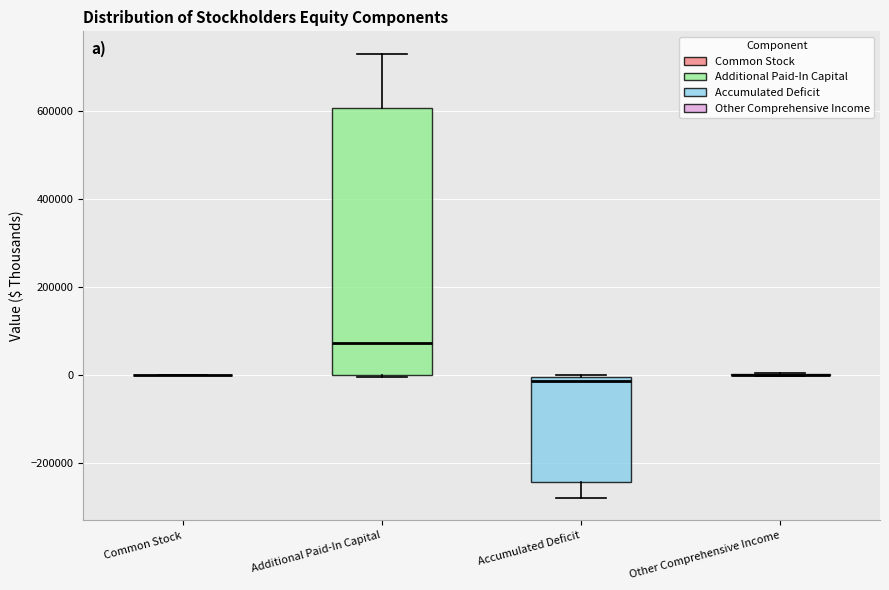

Reading left to right, read every box against the y-axis: the position of its median line, the range the box covers, and the ends of its whiskers. The values are not printed on the chart, so give them approximately, as read against the axis.

Common Stock: box collapsed to a line at 0, whiskers 0 to 0
Additional Paid-In Capital: median 80000, box 0 to 600000, whiskers 0 to 740000
Accumulated Deficit: median -20000, box -240000 to 0, whiskers -280000 to 0
Other Comprehensive Income: box collapsed to a line at 0, whiskers 0 to 0